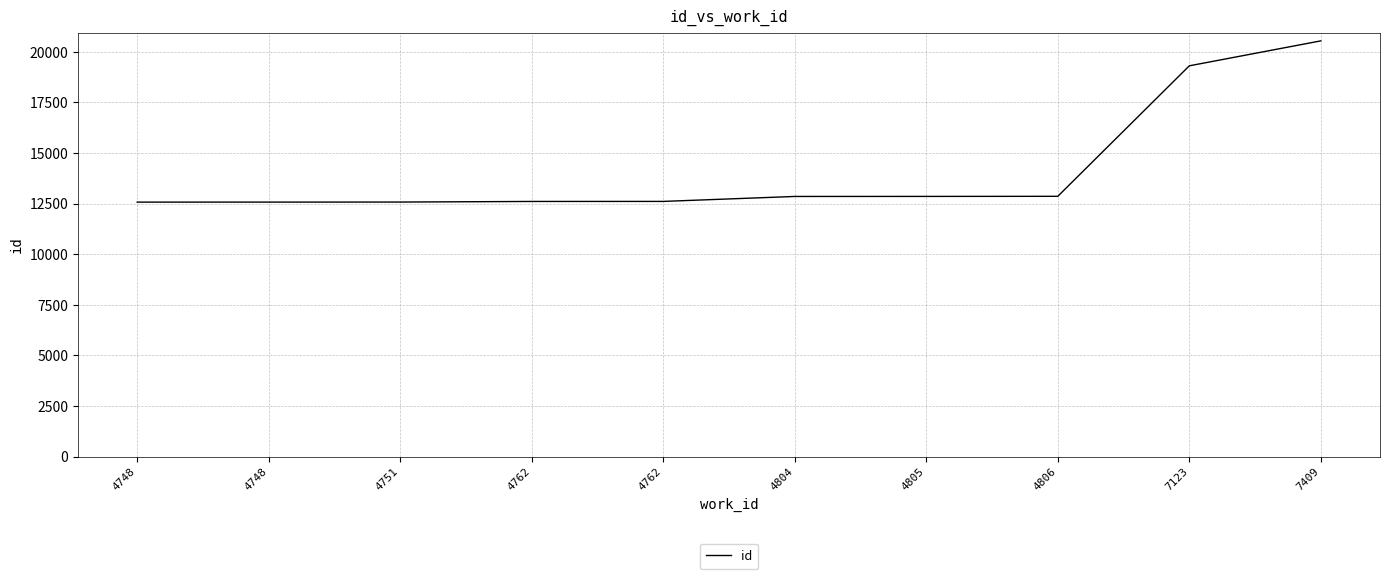

How many categories are shown in the chart?

10